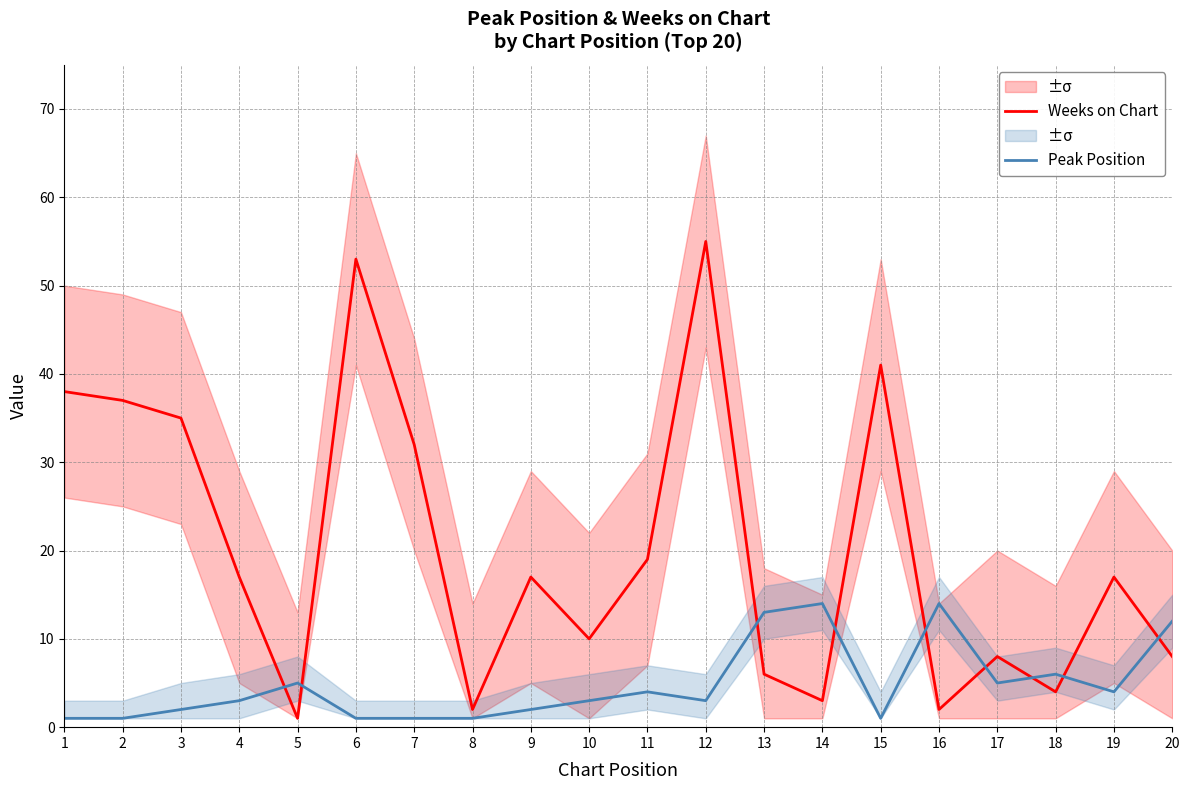

What is the difference between the second highest and minimum values in the Weeks on Chart series?

52